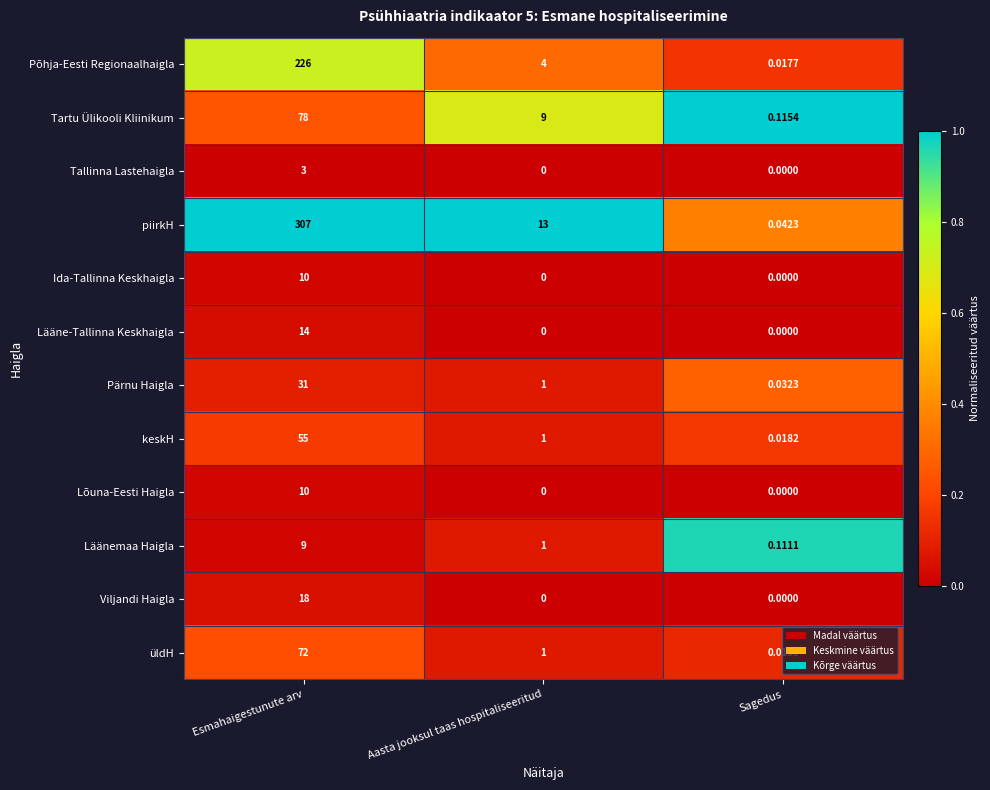

Which series changed the most between Esmahaigestunute arv and Sagedus?

piirkH